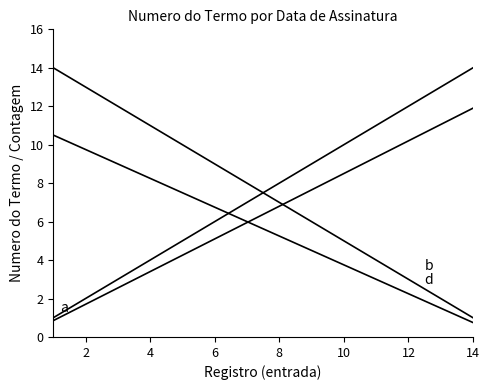

Reading left to right, what are all the values shown in this chart?

a: 1.0	2.0	3.0	4.0	5.0	6.0	7.0	8.0	9.0	10.0	11.0	12.0	13.0	14.0
b: 14.0	13.0	12.0	11.0	10.0	9.0	8.0	7.0	6.0	5.0	4.0	3.0	2.0	1.0
c: 0.8	1.7	2.5	3.4	4.2	5.1	6.0	6.8	7.6	8.5	9.3	10.2	11.0	11.9
d: 10.5	9.8	9.0	8.2	7.5	6.8	6.0	5.2	4.5	3.8	3.0	2.2	1.5	0.8